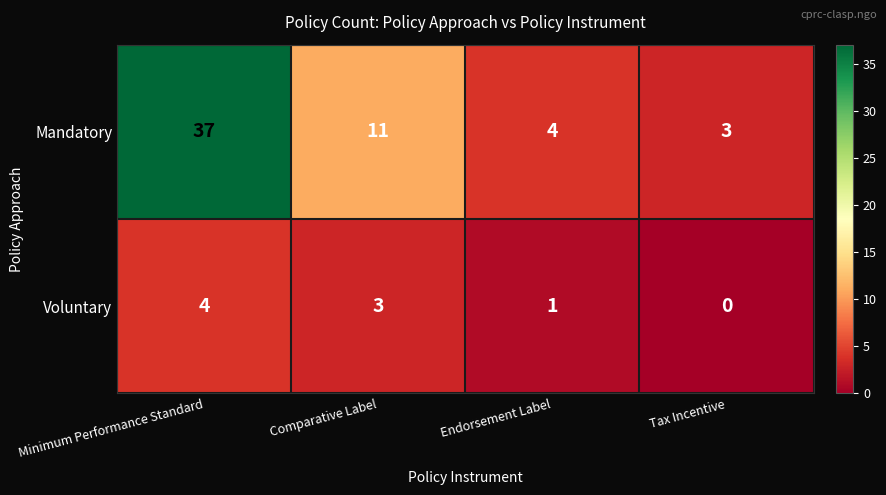

The Voluntary series shows 4 at Minimum Performance Standard. True or false?

True